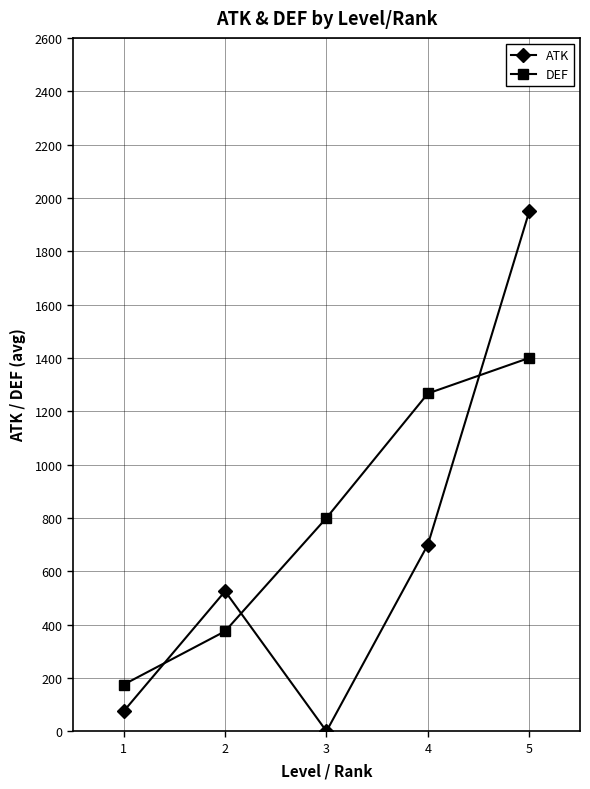

Which category has the highest value across all series?

5